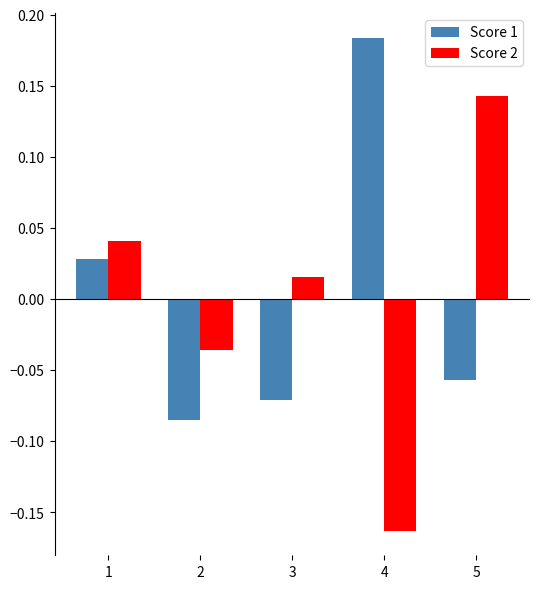

Which series changed the most between 2 and 5?

Score 2